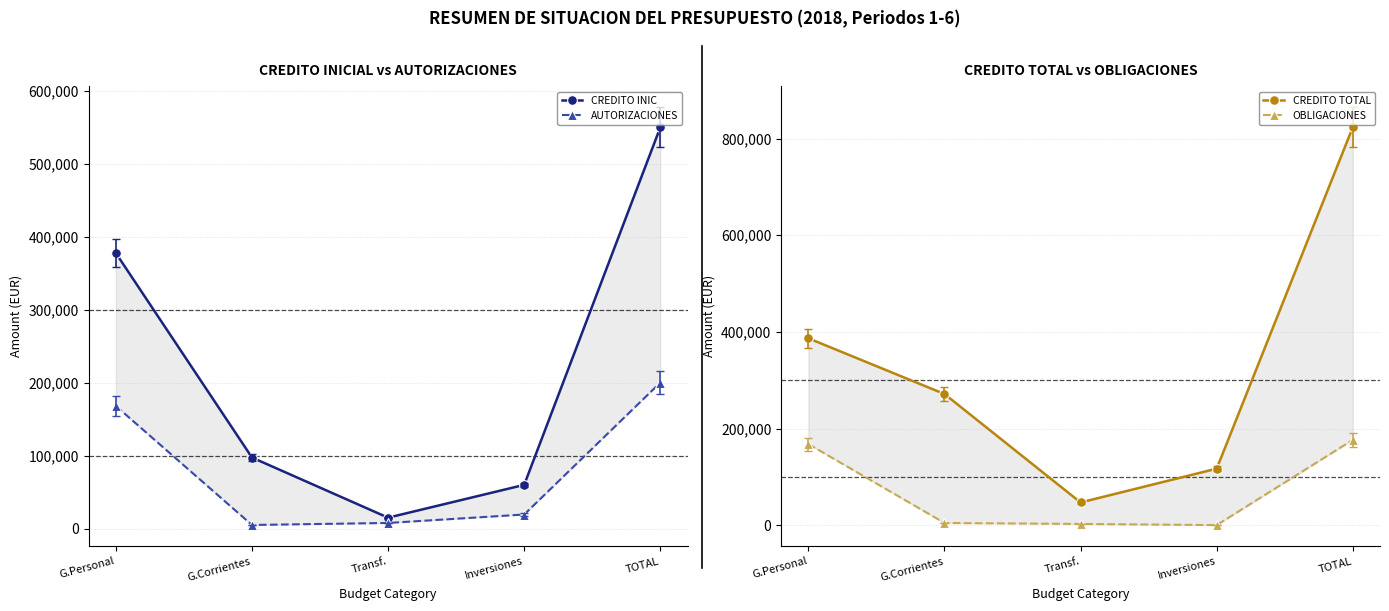

Where is the first local minimum for CREDITO INIC?

Transf.